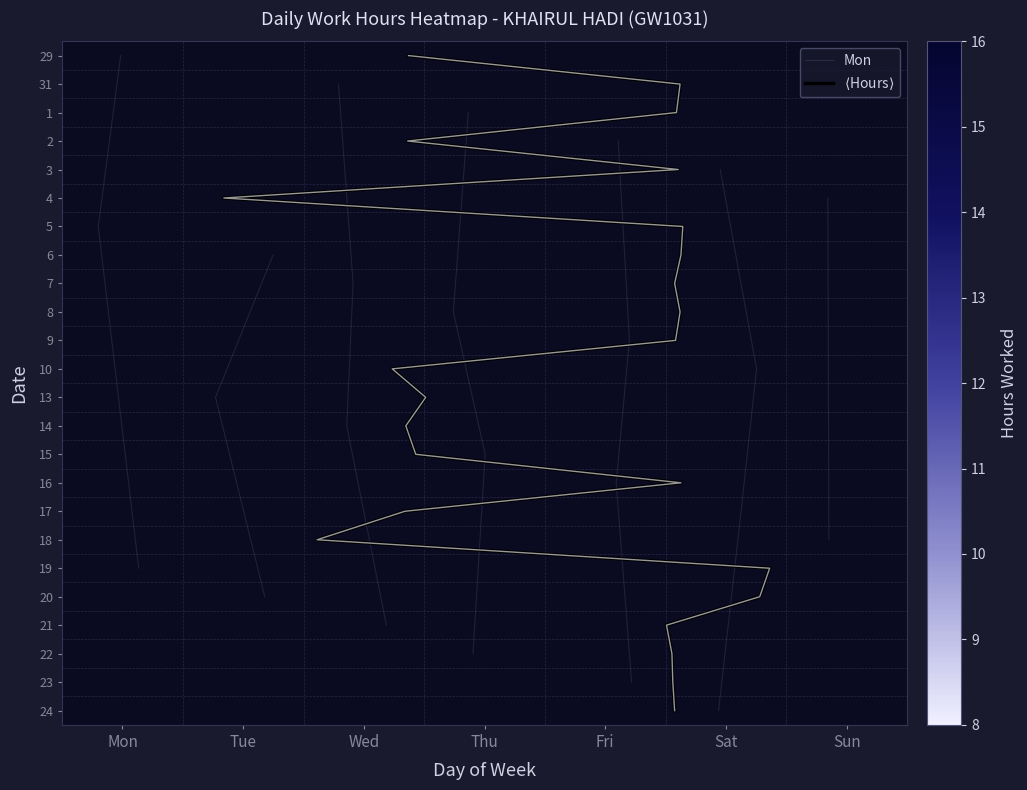

Which has a higher value, Thu or Sat?

Thu